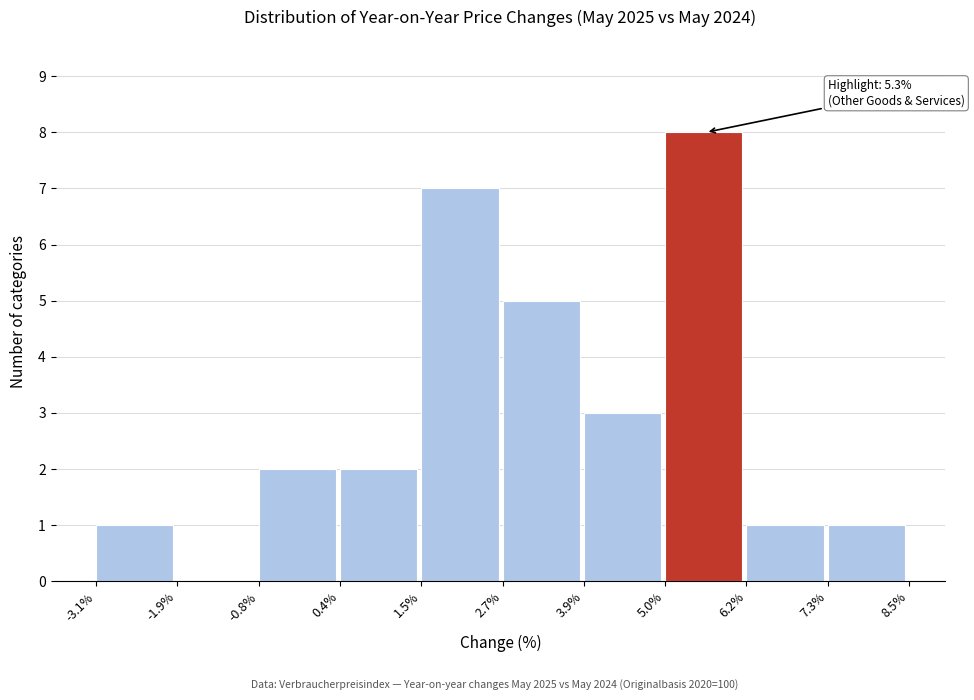

Over which range of the x-axis is the bar tallest?

5.0% to 6.2%